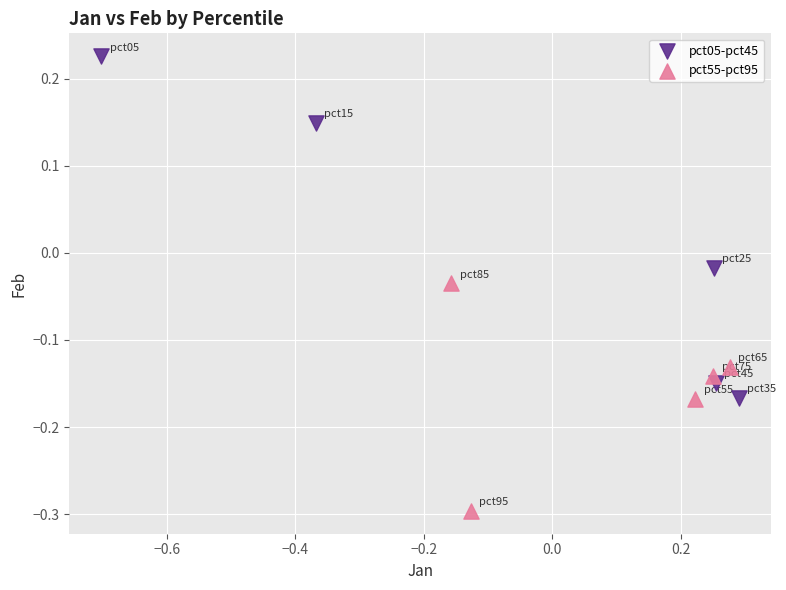

Which series has the largest Y range (max minus min)?

pct05-pct45